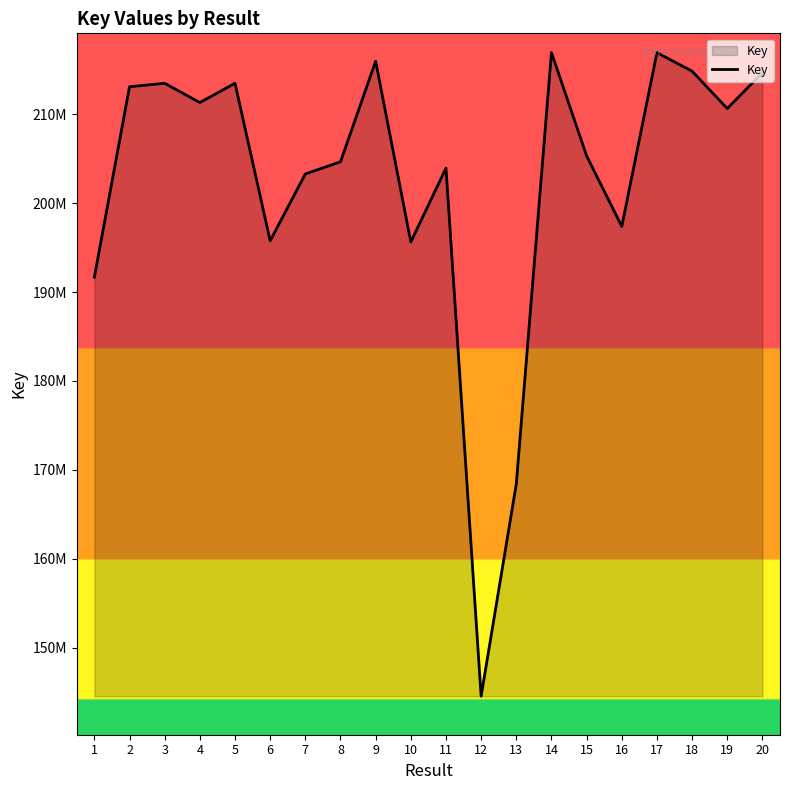

What is the minimum value shown in the chart?

144534903